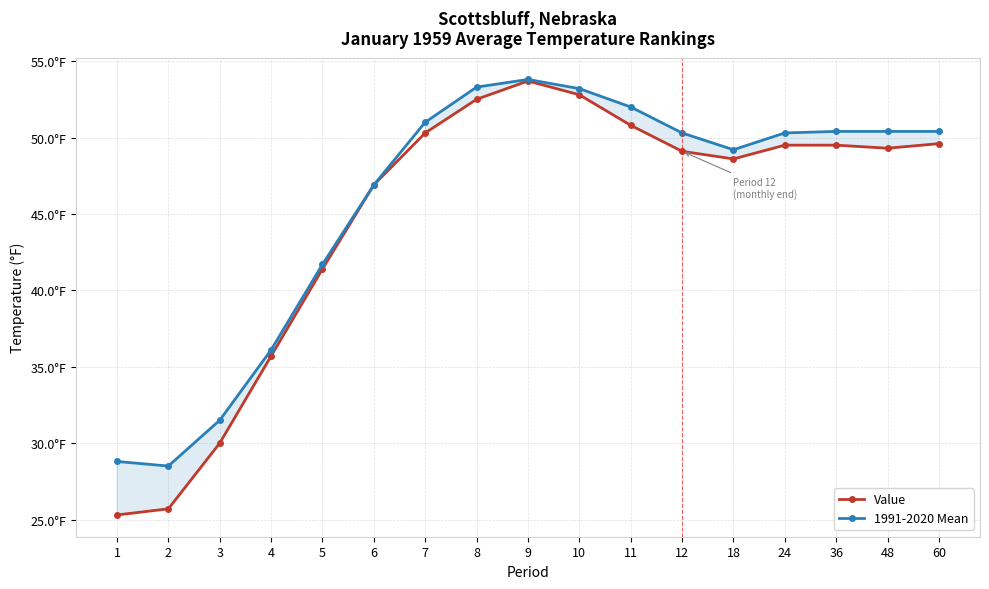

List the series in order of their overall mean, highest first.

1991-2020 Mean, Value